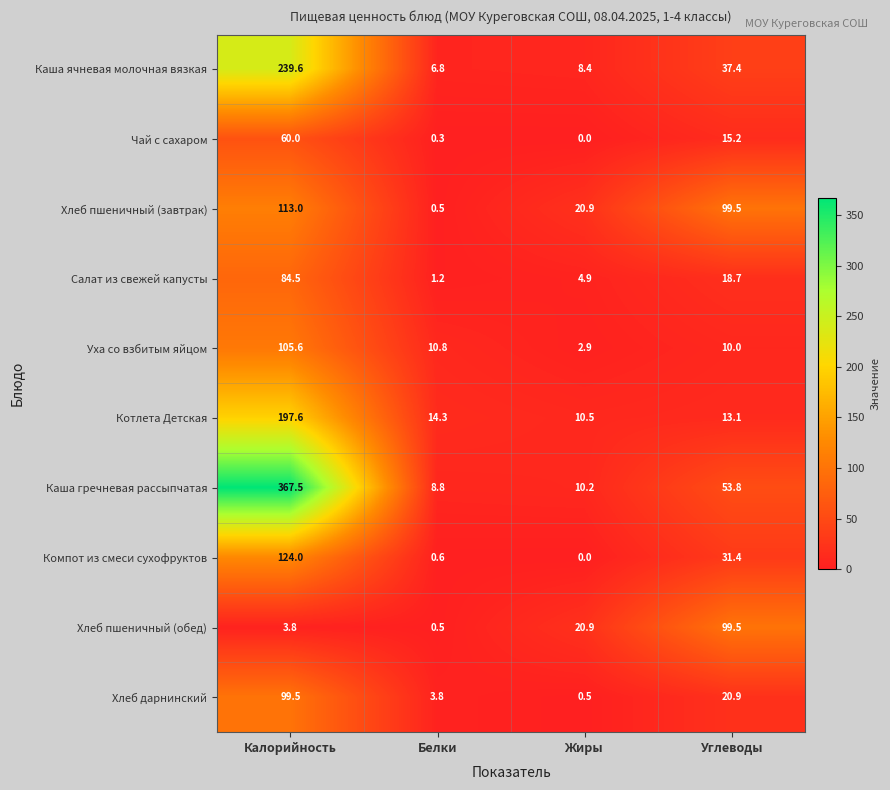

What is the maximum value shown in the chart?

367.5